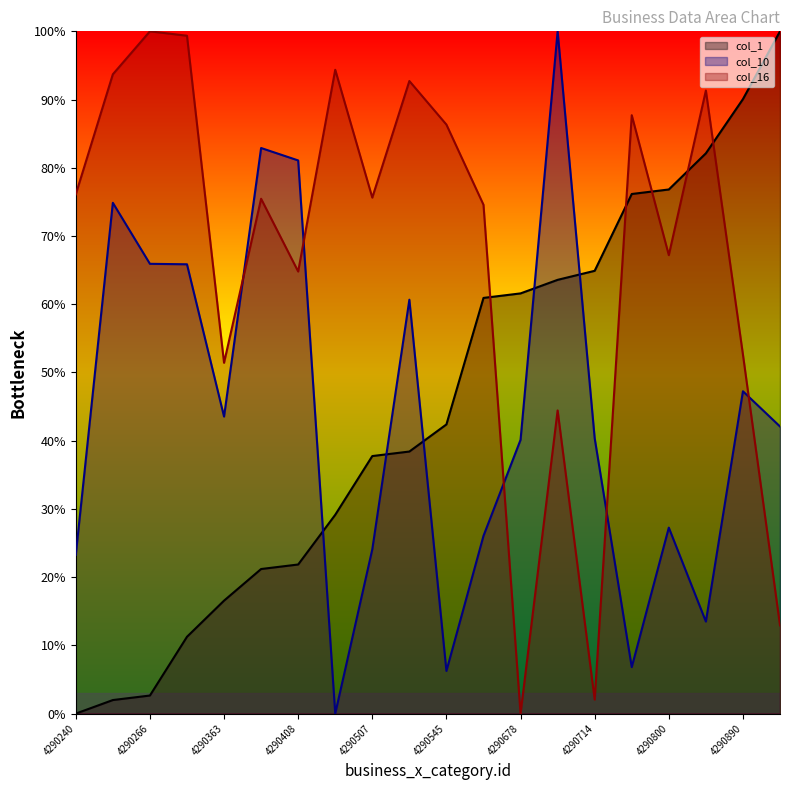

What is the difference between the maximum and minimum values in the col_10 series?

100.0